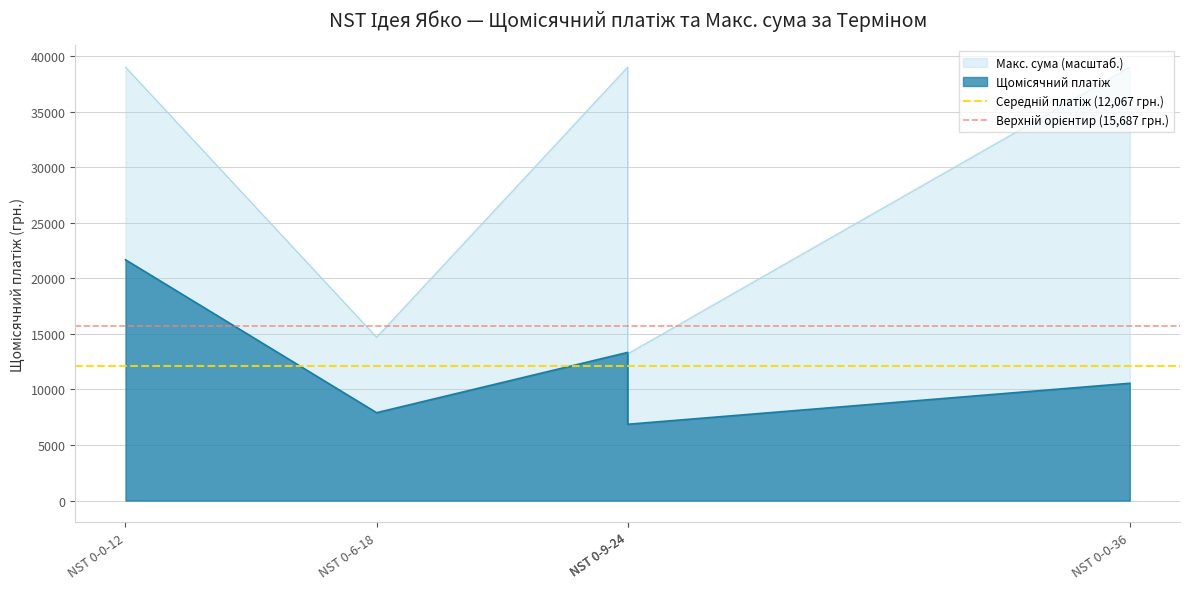

How many lines are shown in the chart?

2